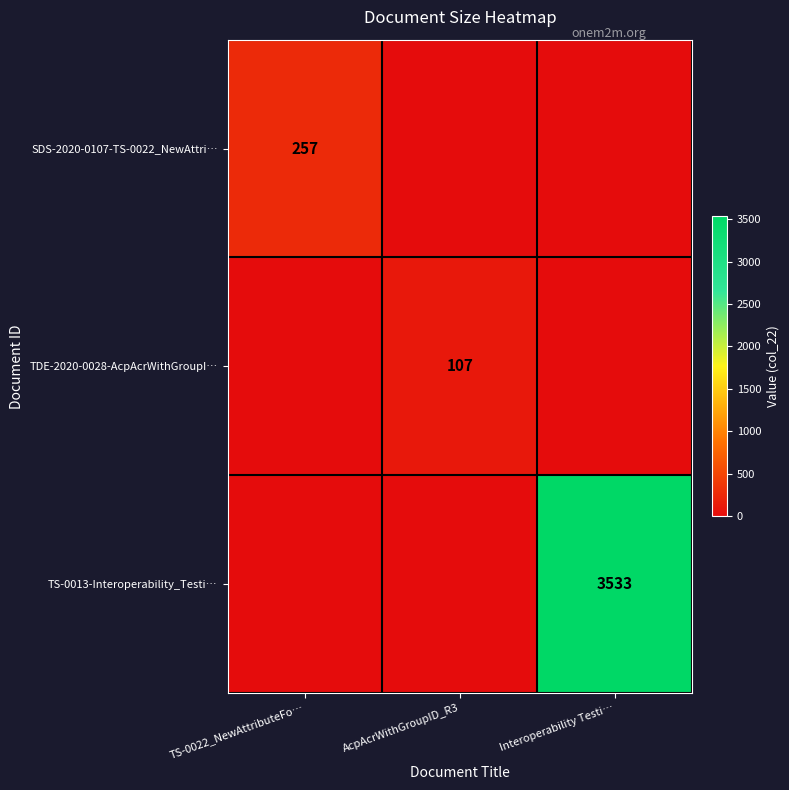

True or false: TDE-2020-0028-AcpAcrWithGroupI… has a value of 153 at AcpAcrWithGroupID_R3.

False